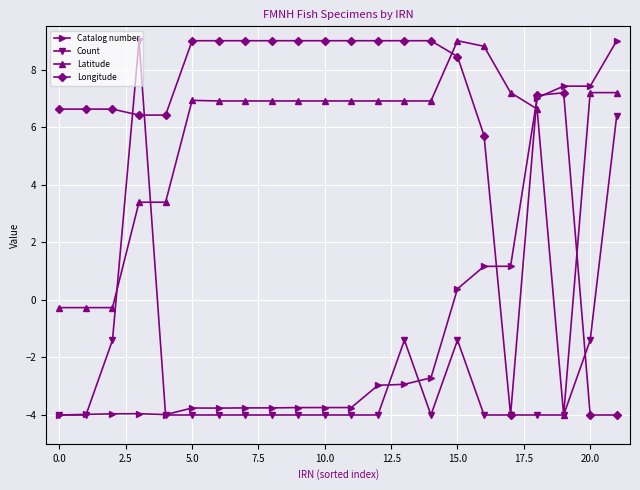

What is the value of the Latitude point at the 1st from the left?

-0.3